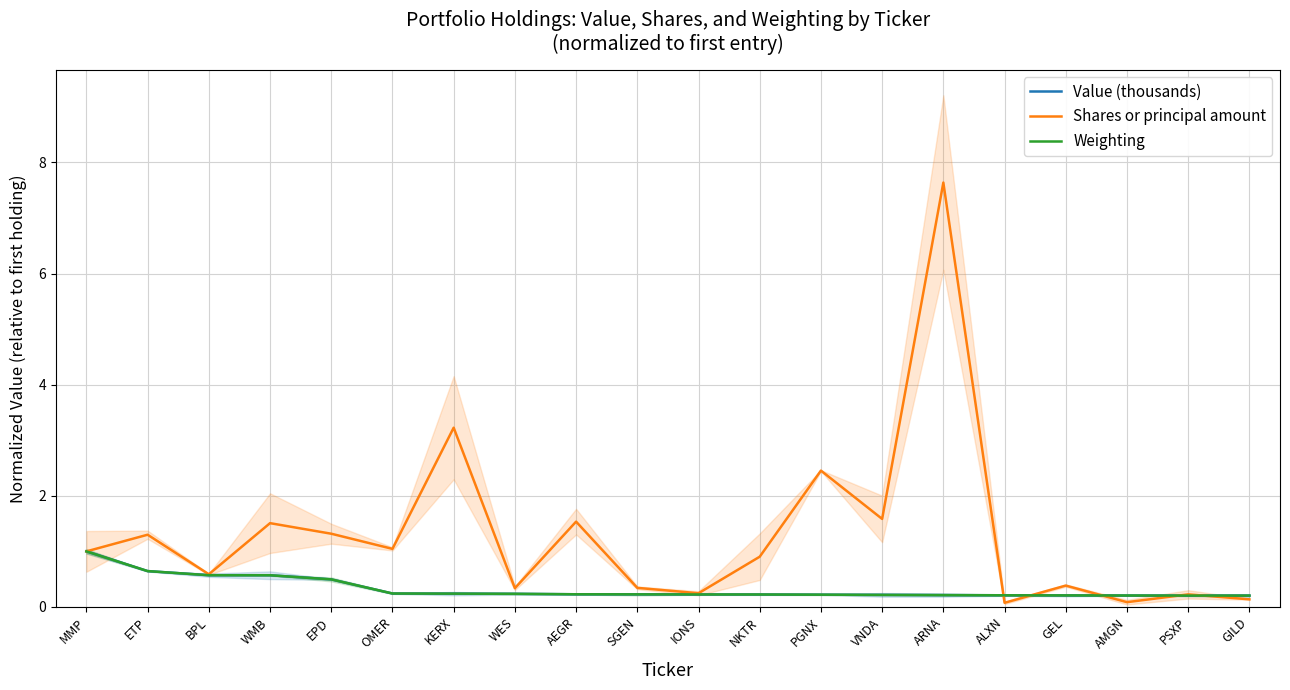

What is the approximate value of Shares or principal amount at IONS?

0.2